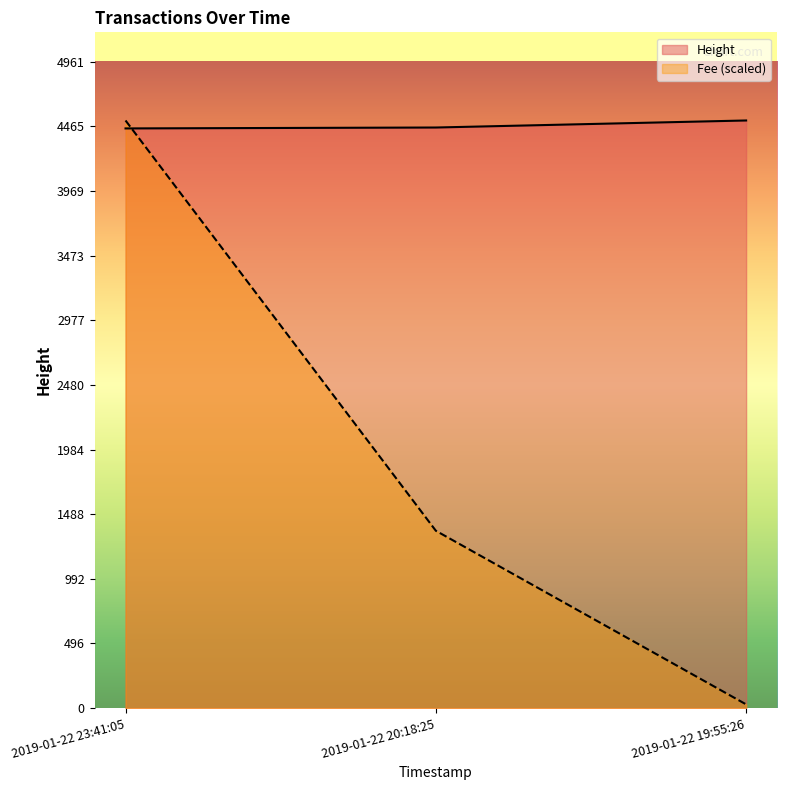

Which category has the highest value in the Fee (scaled) series?

2019-01-22 23:41:05